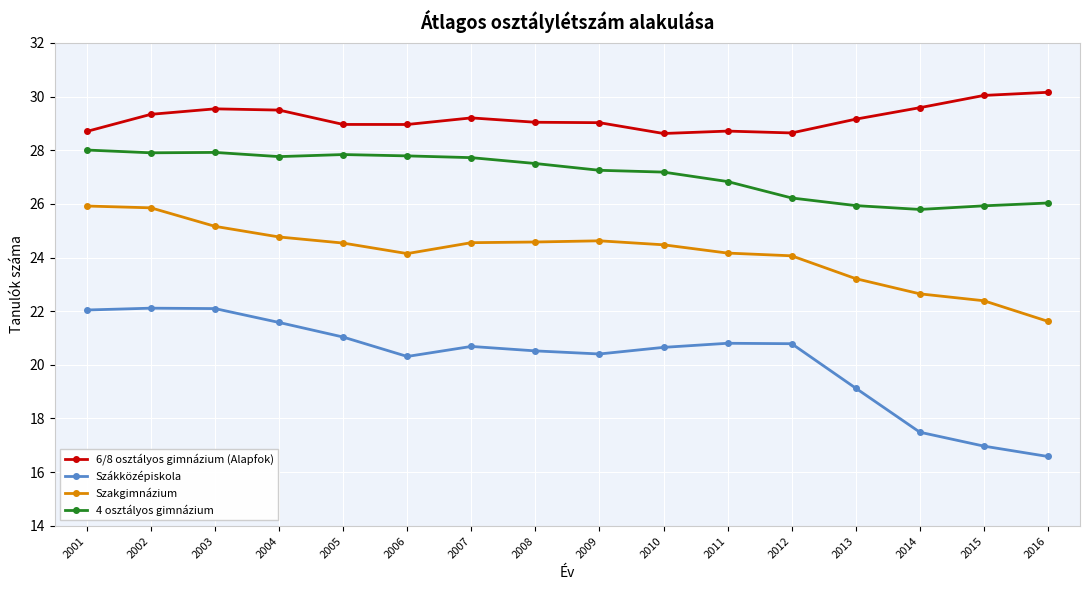

How many values in the Szákközépiskola series are below 20?

4